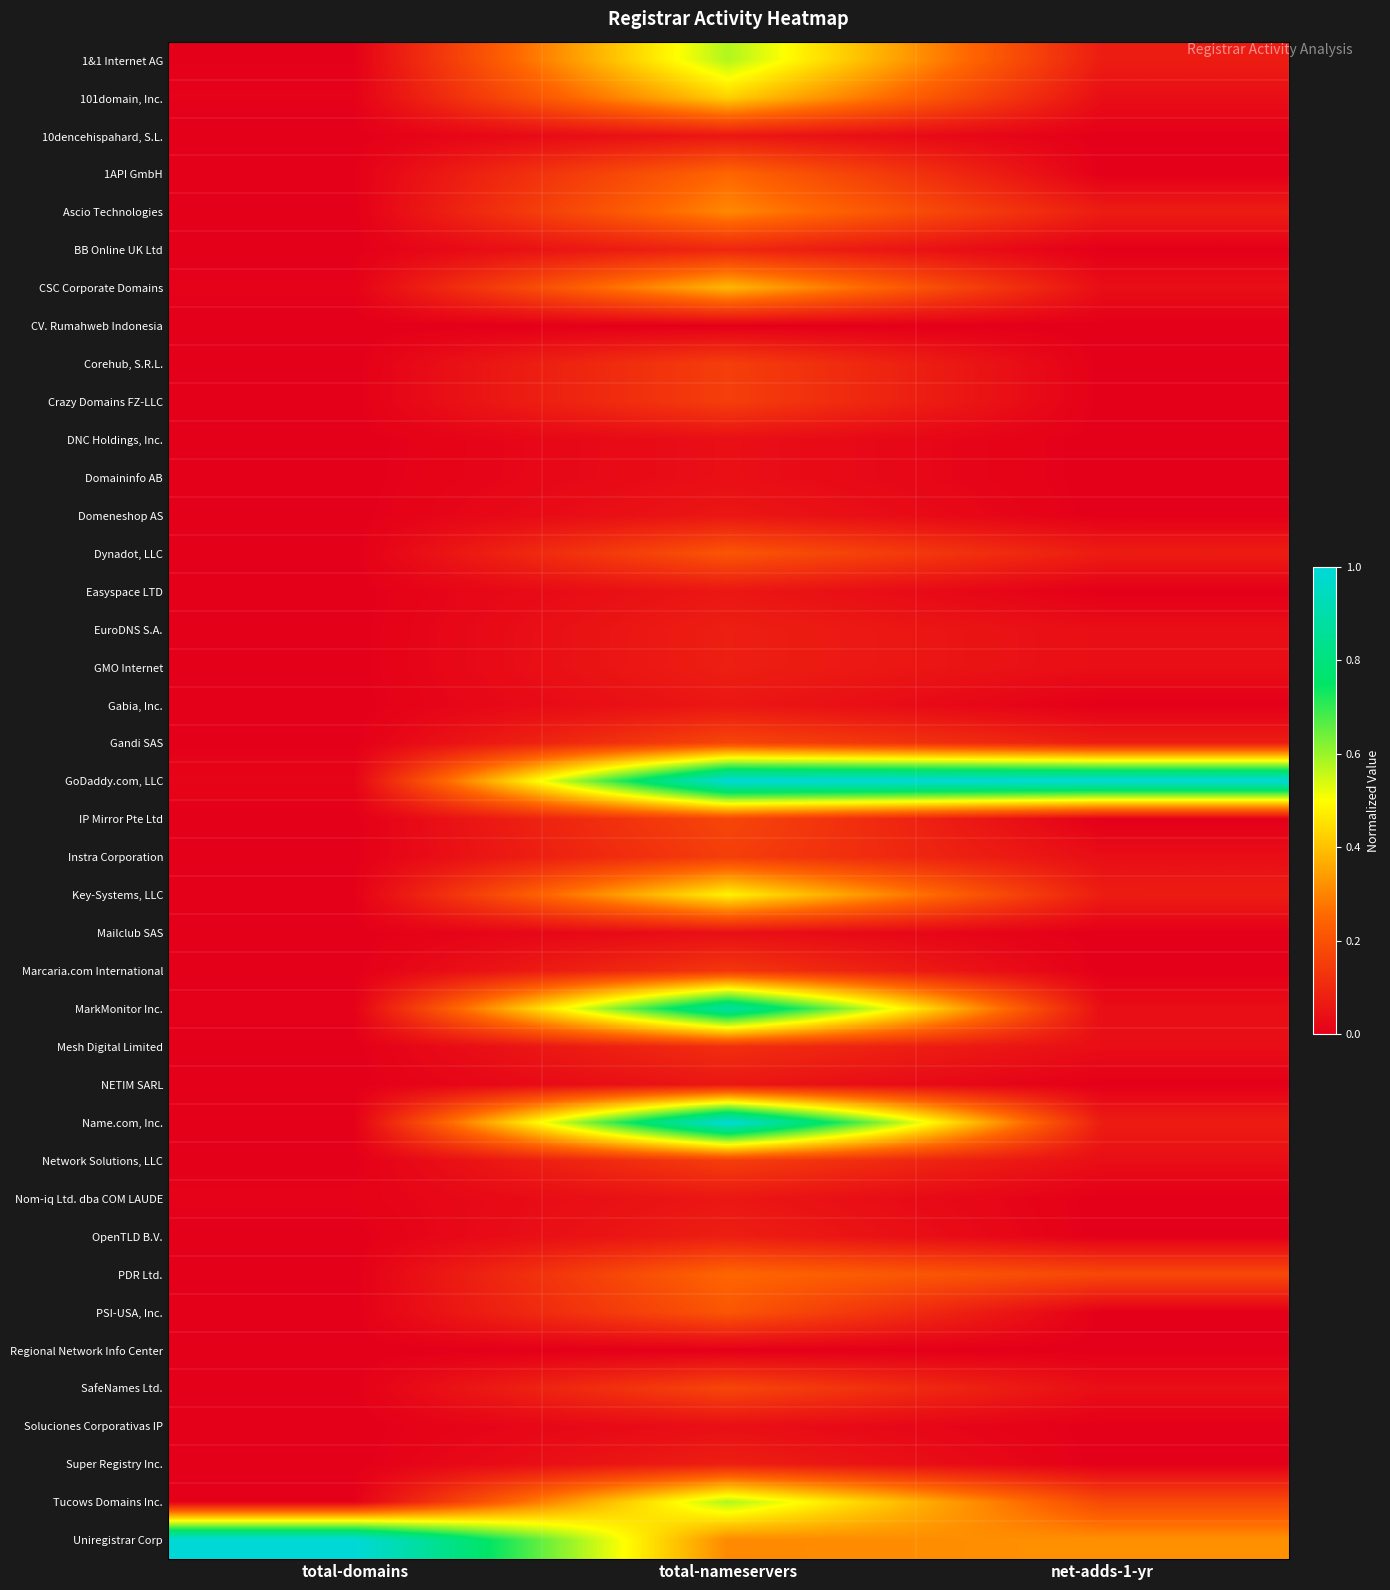

At which category does the chart reach its minimum across all series?

net-adds-1-yr